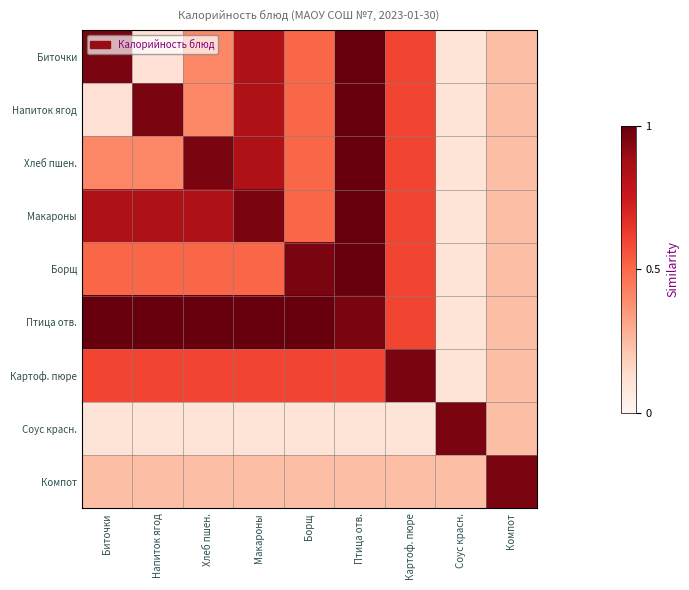

Which series has the widest spread of values?

Биточки